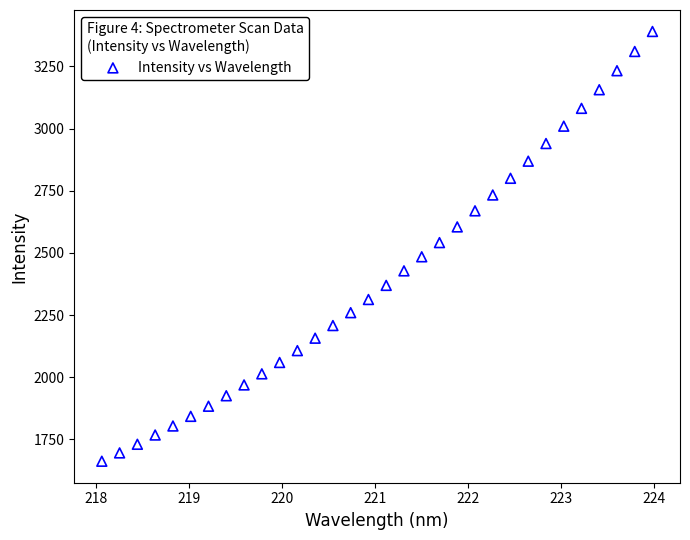

What is the range of X values (max minus min)?

5.9